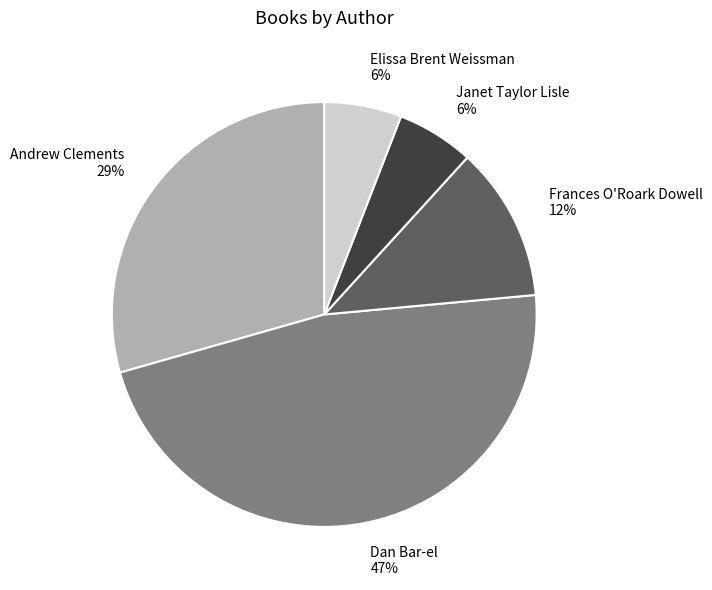

To the nearest percent, what is the difference between the largest and smallest slice percentages?

41%